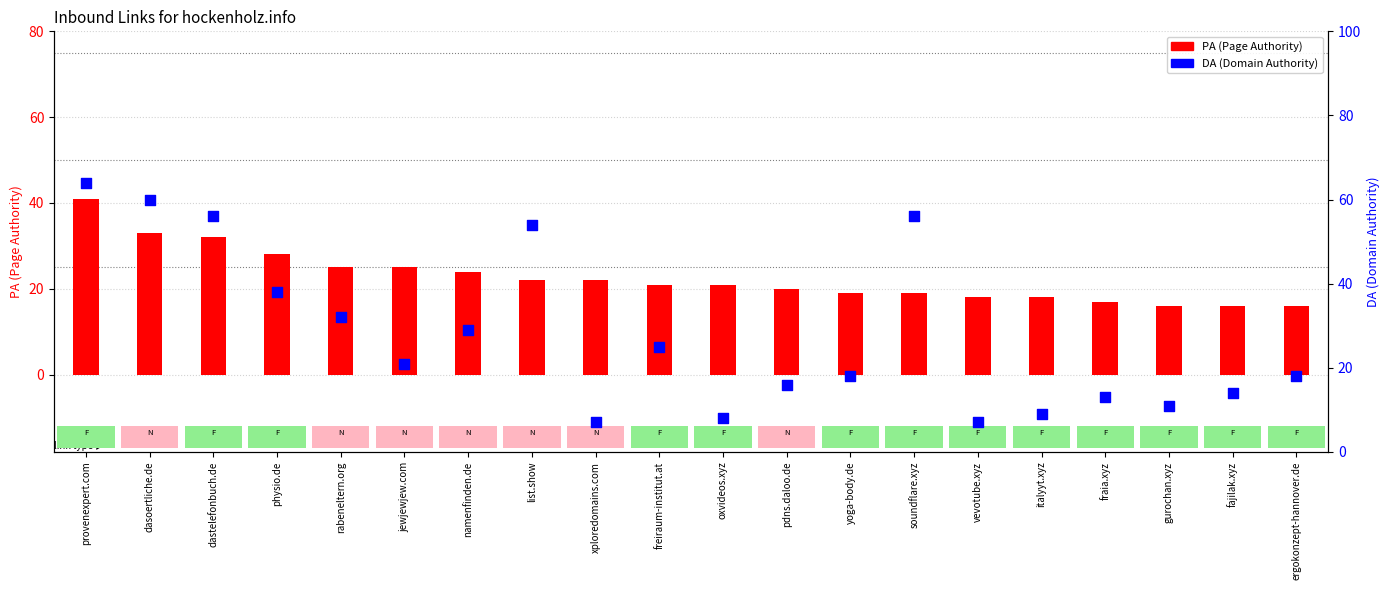

Which series reaches the minimum Y coordinate?

DA (Domain Authority)